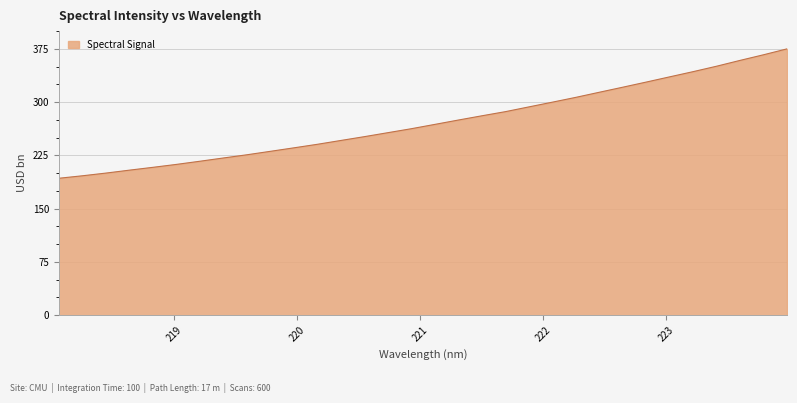

What is the maximum value shown in the chart?

375.0